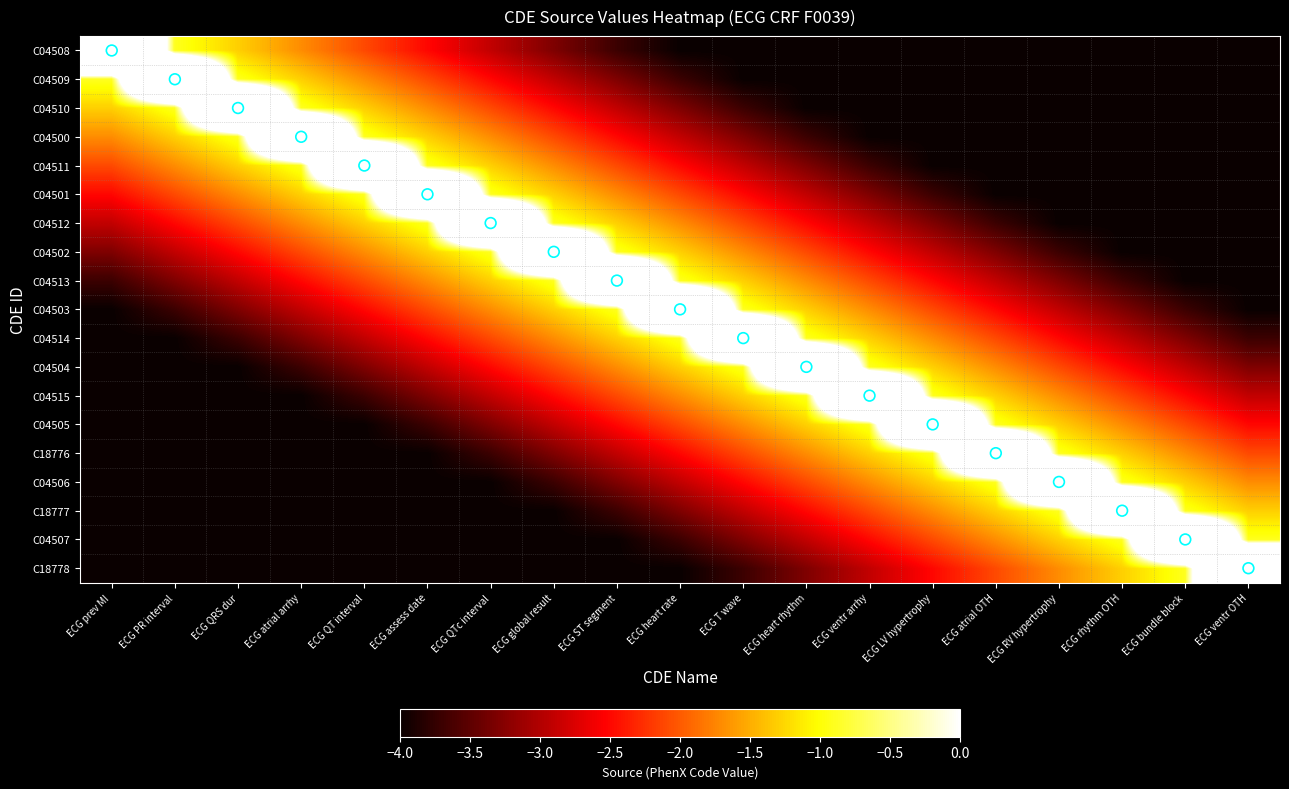

What is the difference between the highest and lowest values at ECG QRS dur?

10.5